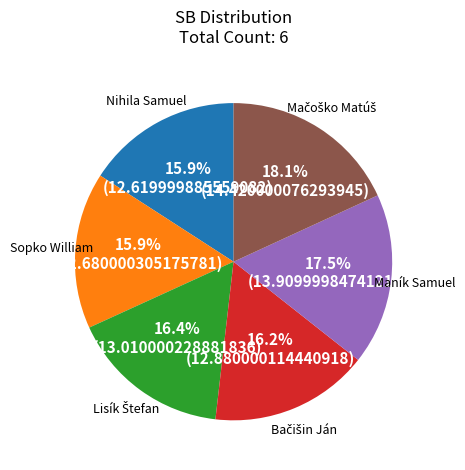

Combined, what portion of the pie is Sopko William and Maník Samuel?

33.4%